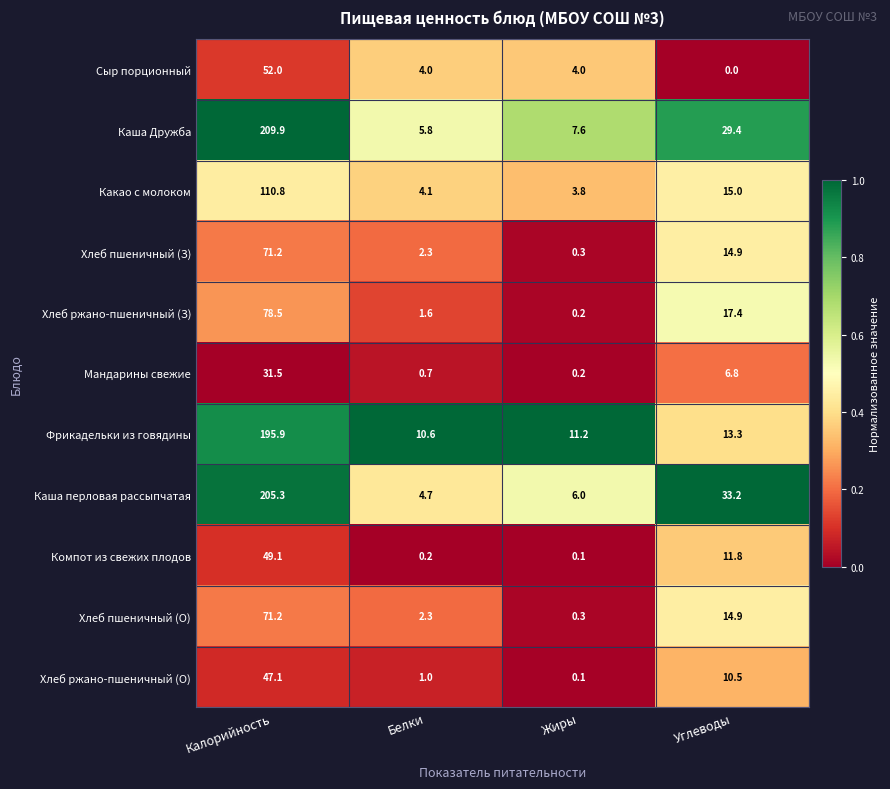

At which label does Каша перловая рассыпчатая reach its minimum?

Белки